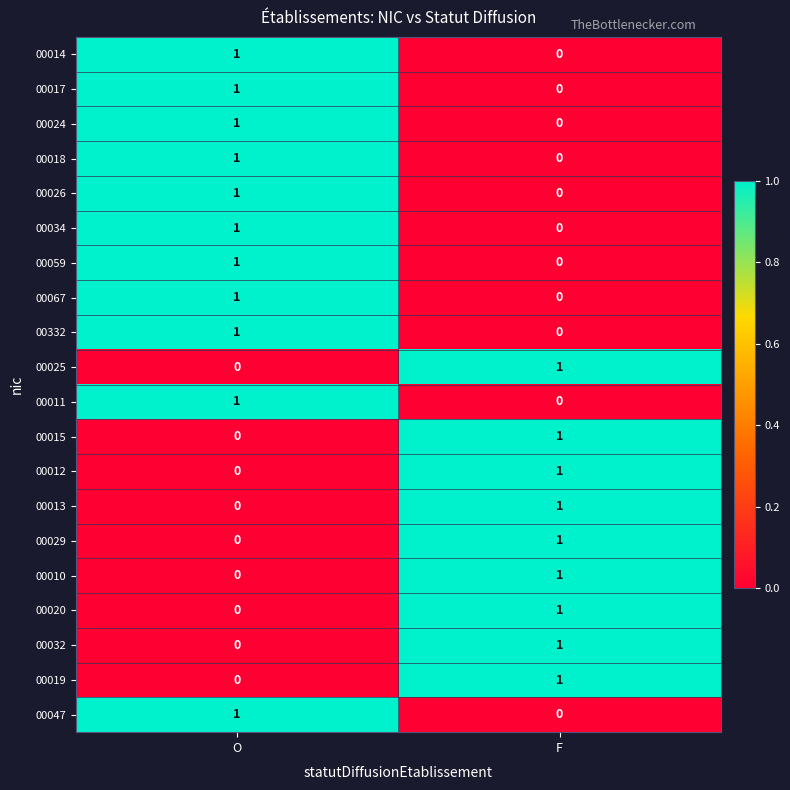

The 00020 series shows 1 at F. True or false?

True